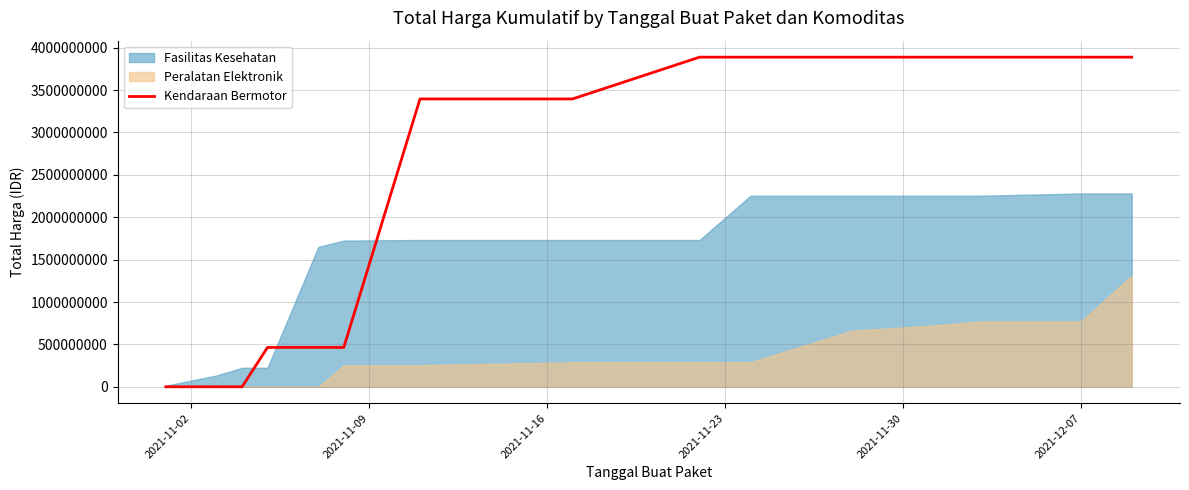

What is the maximum value for Kendaraan Bermotor?

3888564100